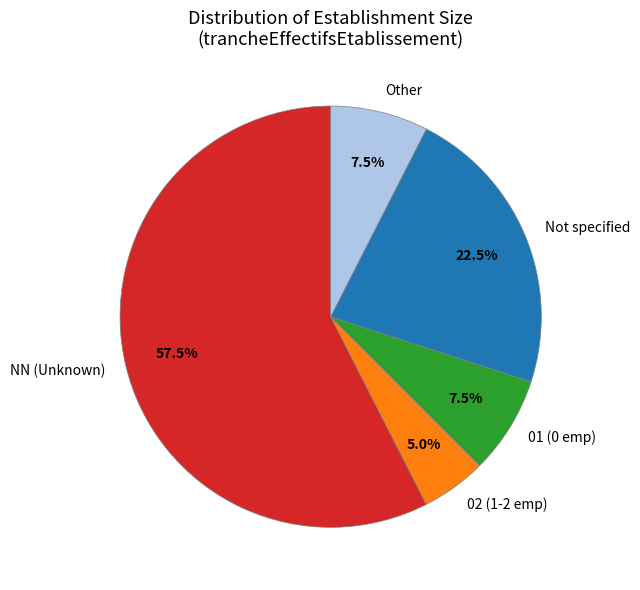

What is the ratio of the value at 01 (0 emp) to the value at Not specified?

0.3